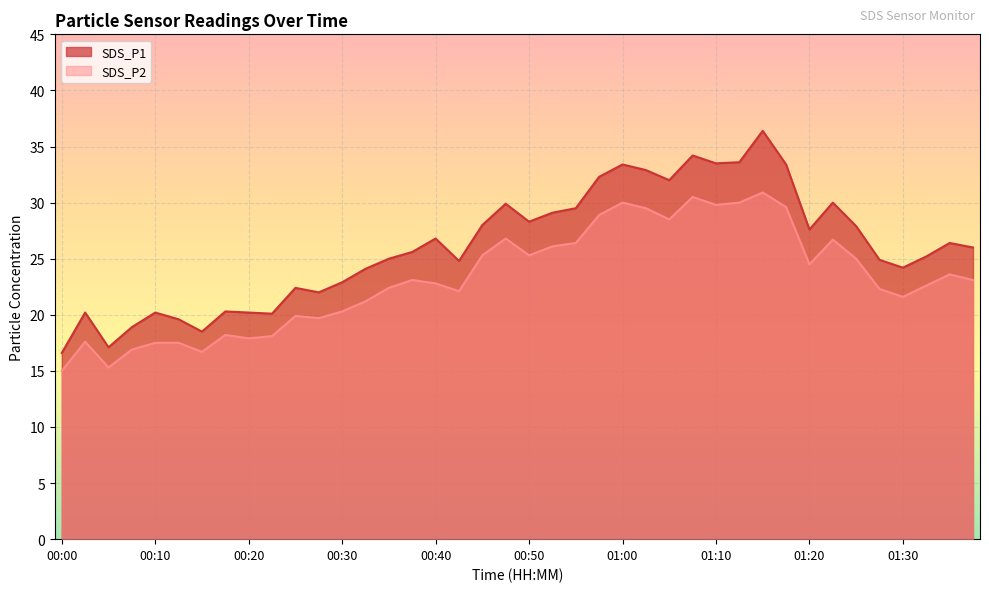

How many interior local valleys does the SDS_P2 series have?

10